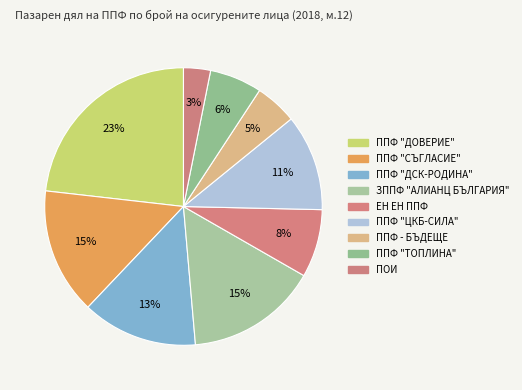

How many slices are in this pie chart?

9